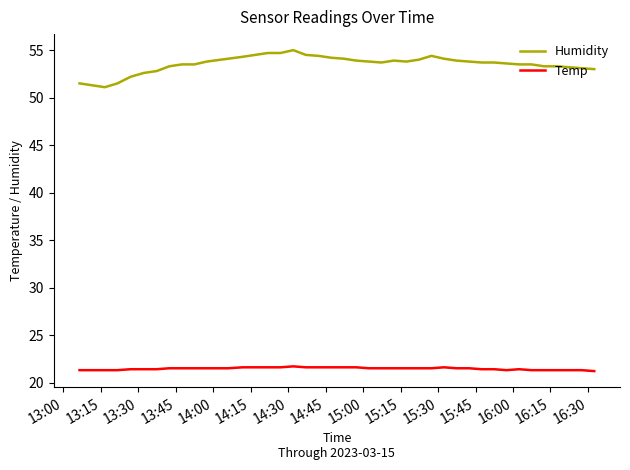

True or false: Temp and Humidity cross at least once.

False